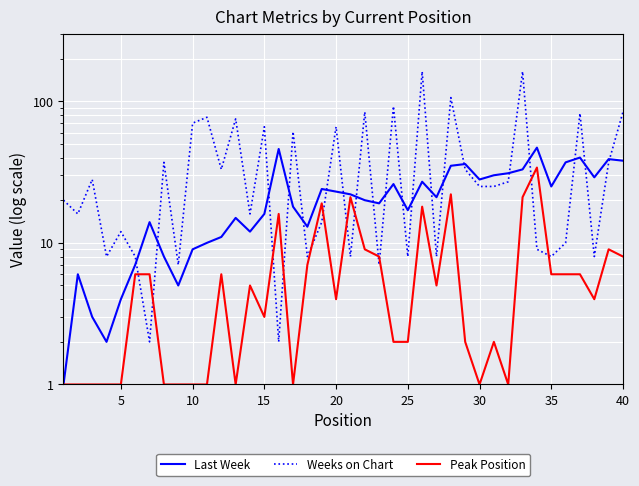

How many interior local peaks does the Weeks on Chart series have?

14